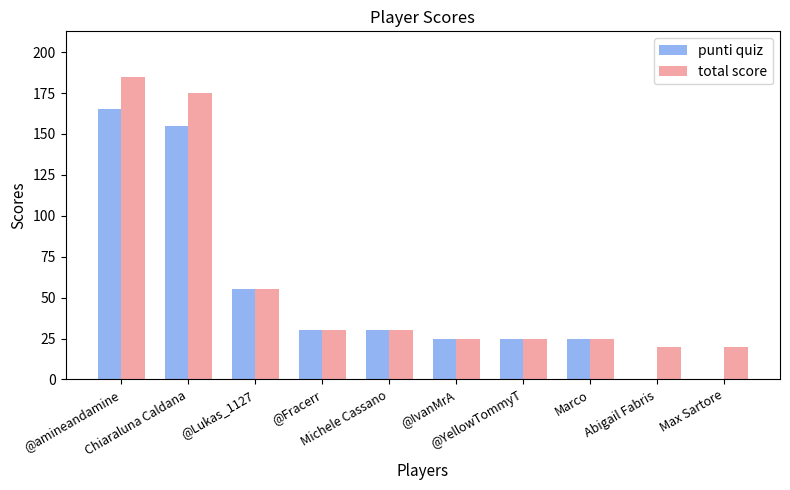

What is the greatest value displayed?

185